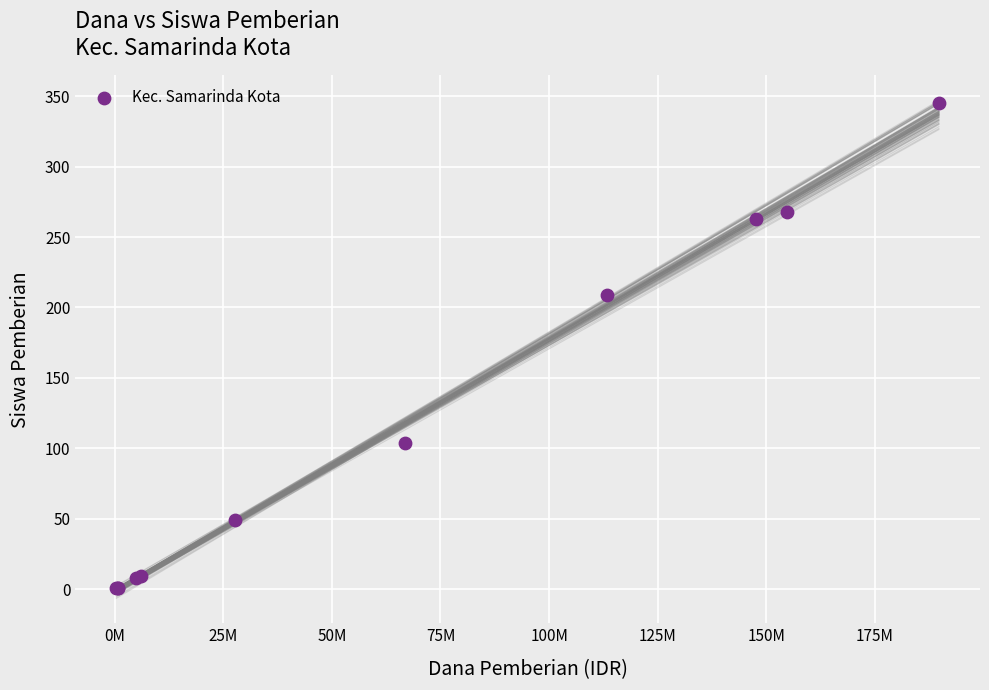

What Y value in the scatter plot is closest to 173?

209